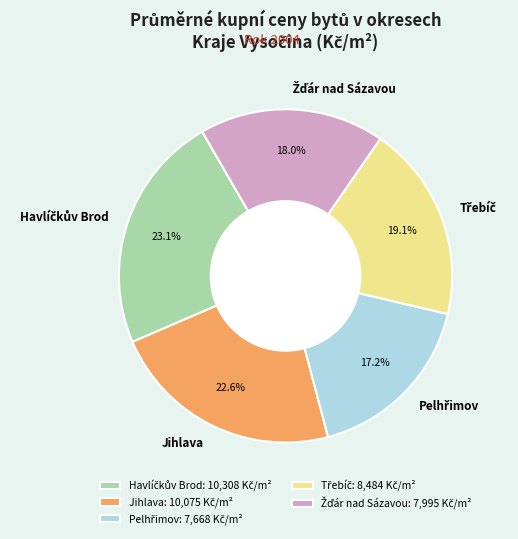

What percentage is NOT represented by Jihlava?

77.4%